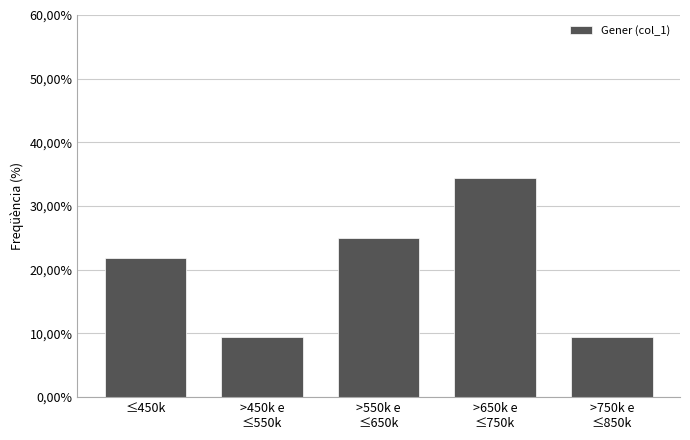

Does the chart contain any negative values?

No